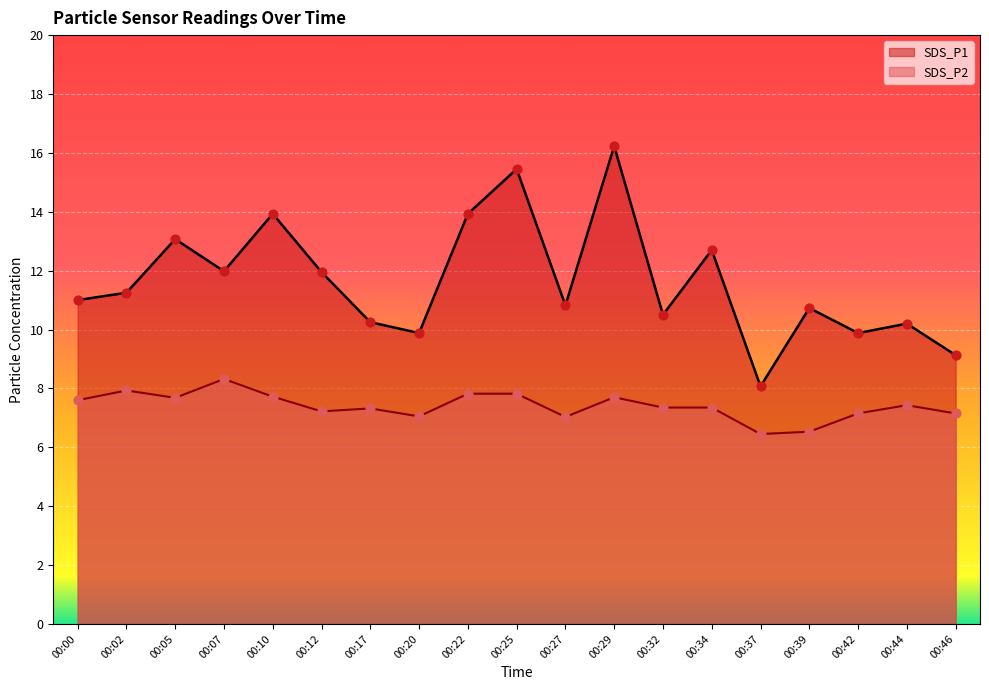

At which category is the sum across all series the highest?

00:29